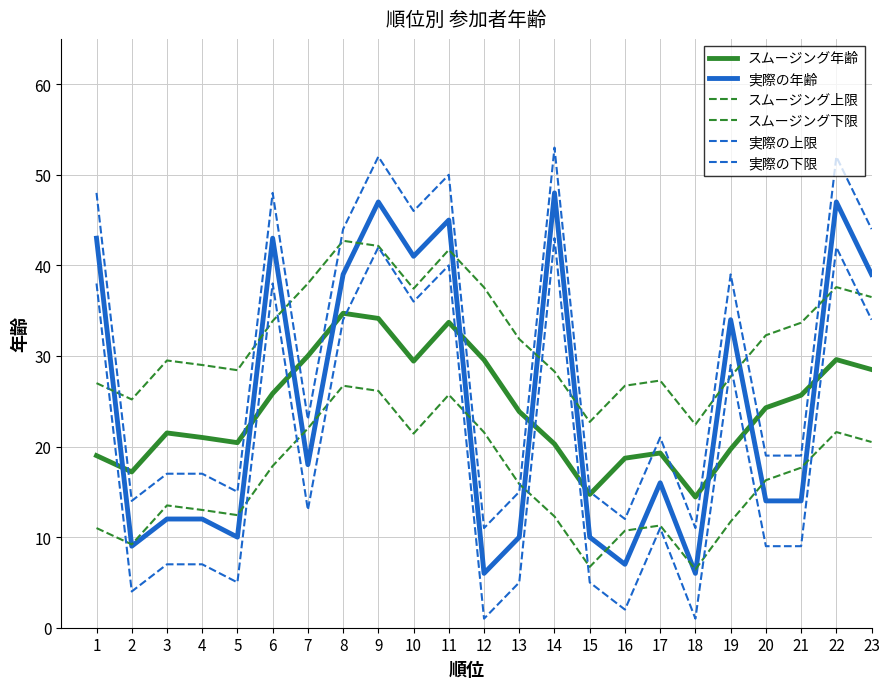

The スムージング上限 series shows 33.7 at 21. True or false?

True